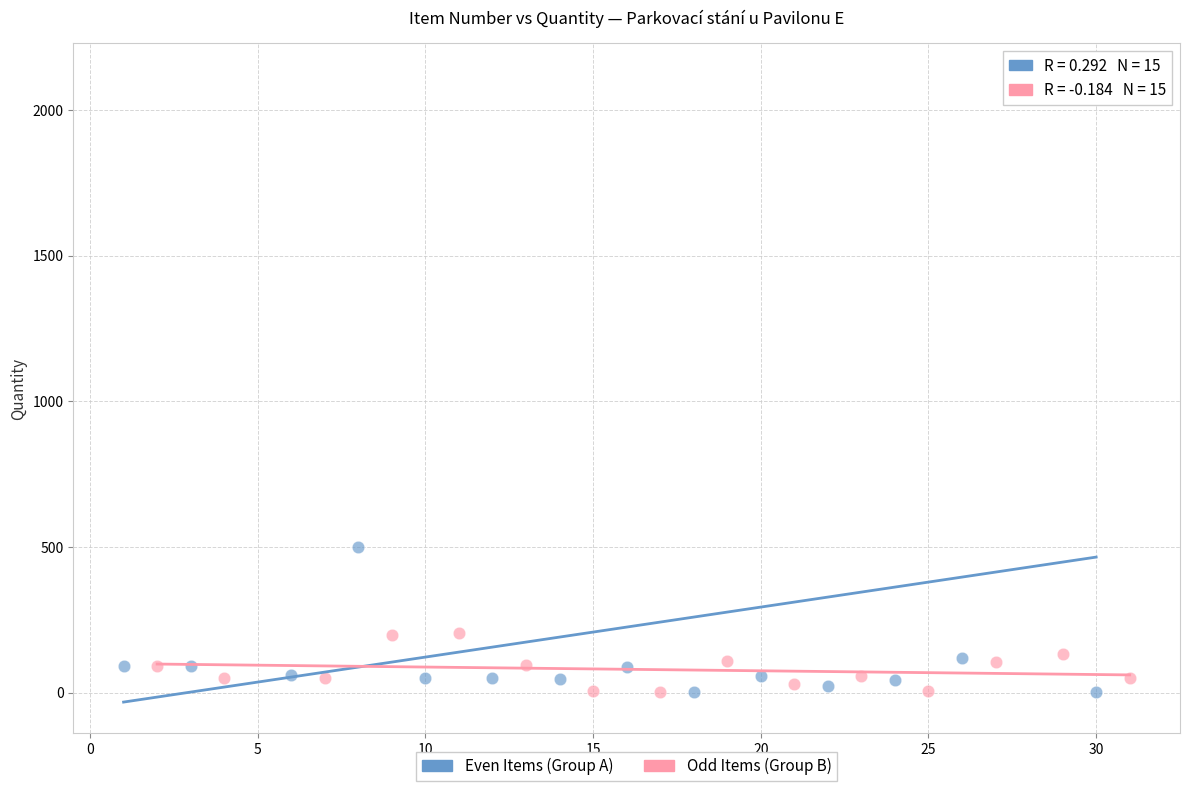

Which series contains the highest Y value?

Even Items (Group A)